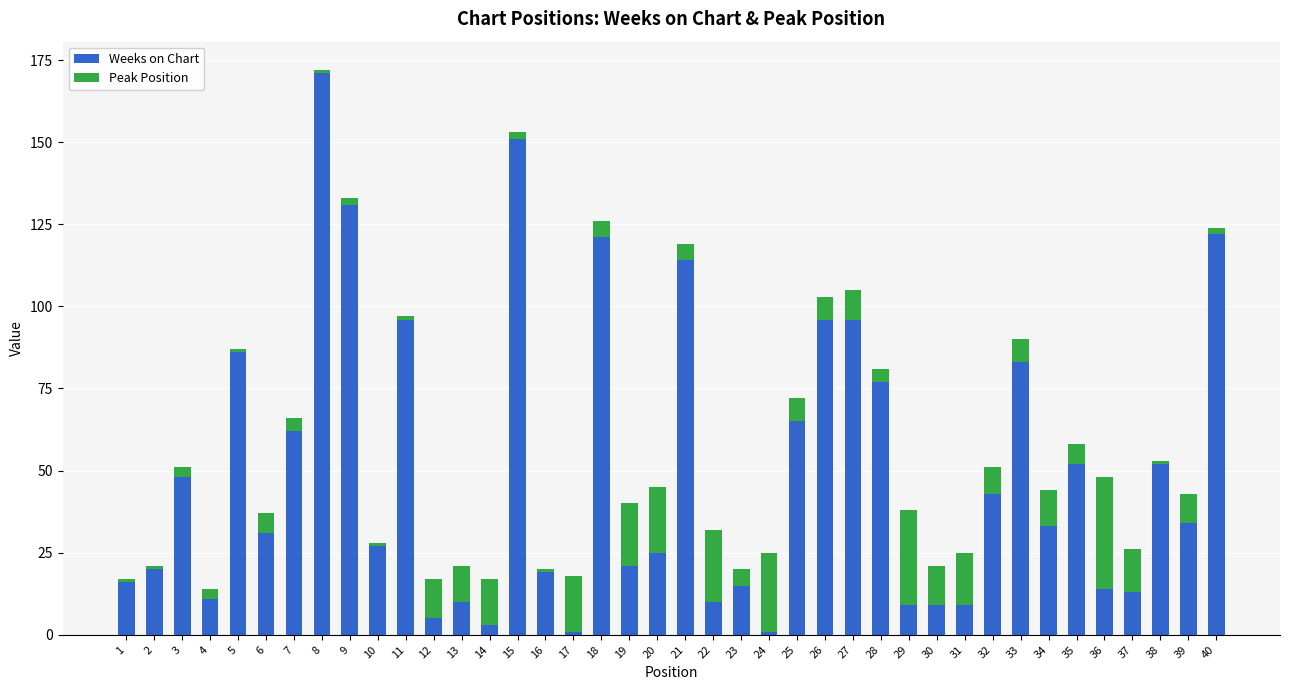

What is the difference between the maximum and minimum values in the Weeks on Chart series?

170